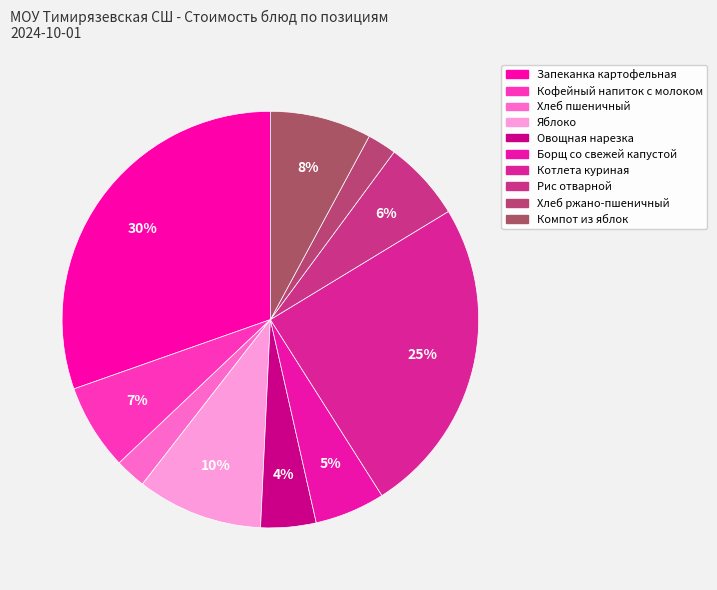

Count the number of slices in the pie.

10